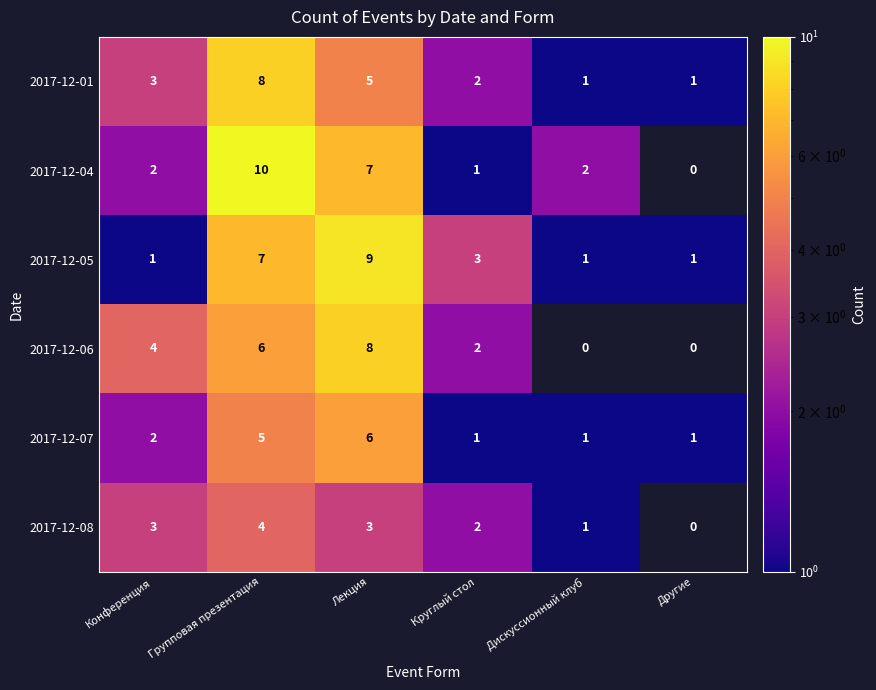

What is the total value across all series at Конференция?

15